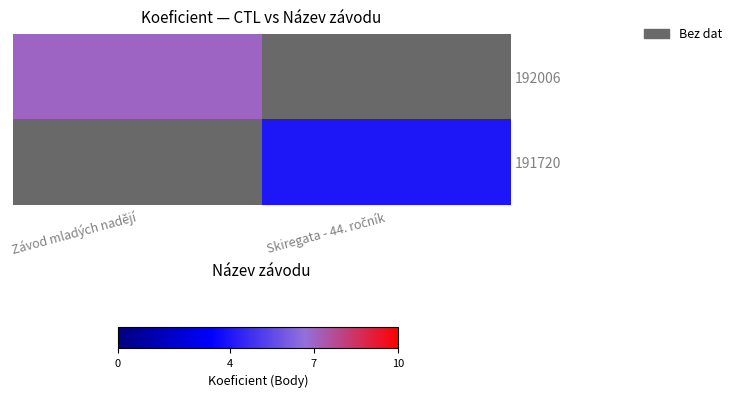

How many data points does each series have?

2